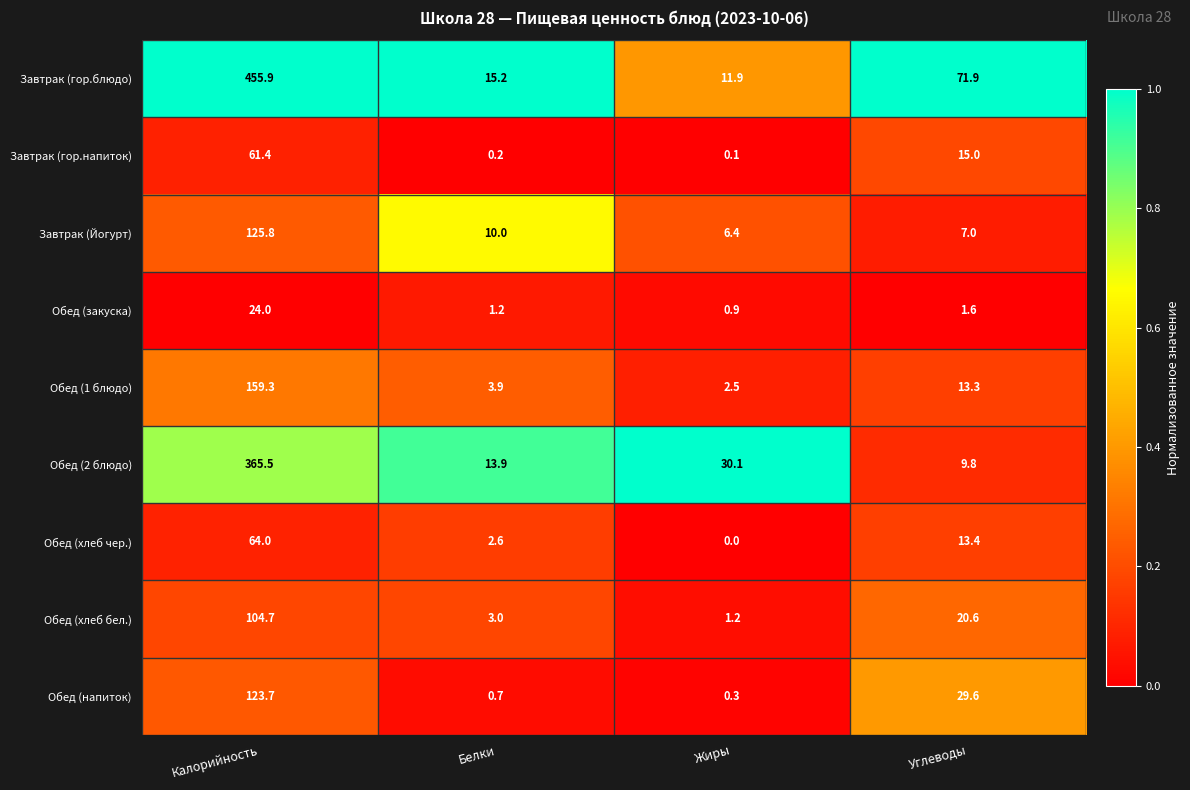

Which category has the highest value across all series?

Калорийность